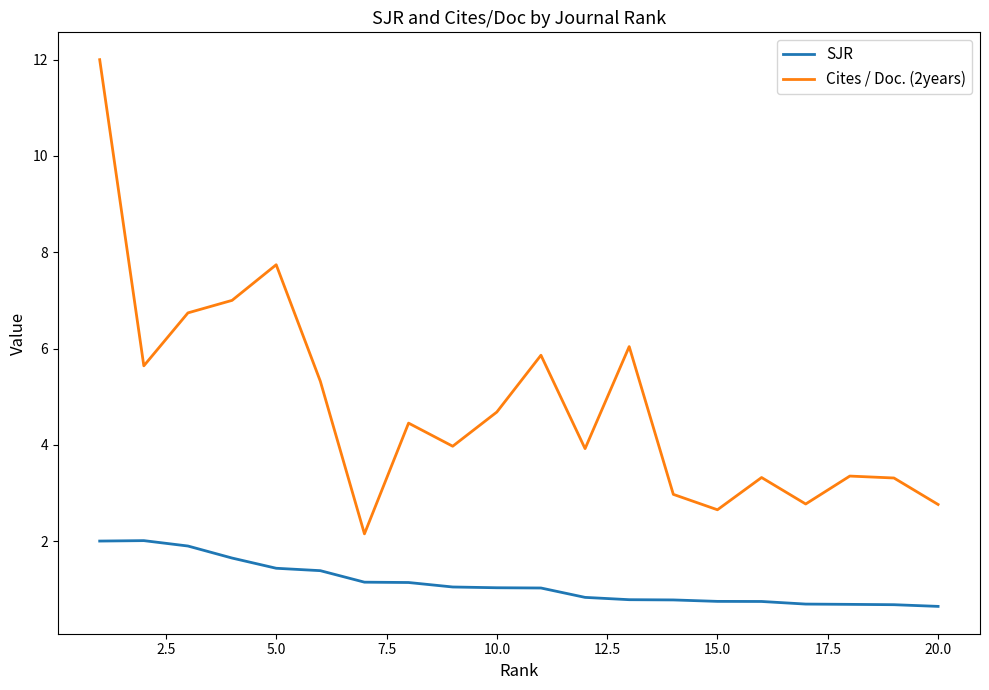

What is the difference between the maximum and minimum values in the SJR series?

1.4